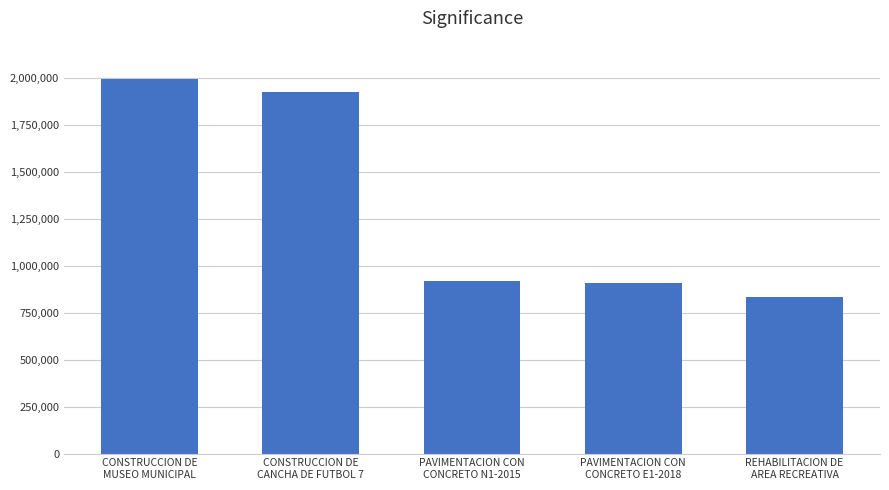

What is the minimum value shown in the chart?

836785.0